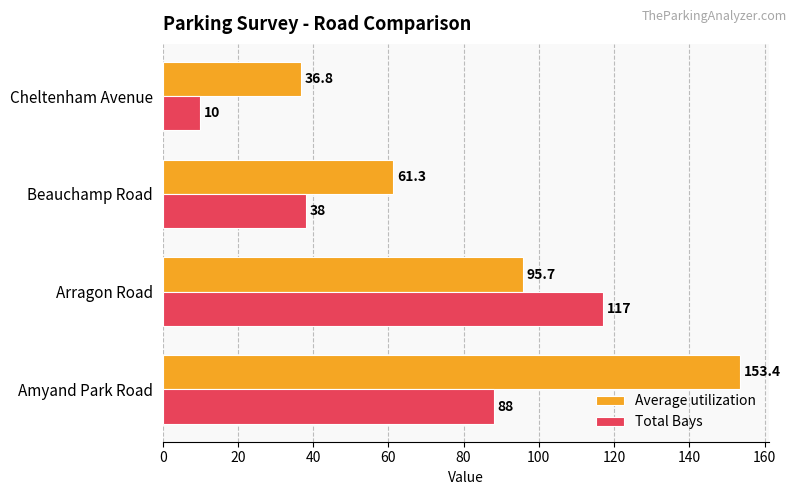

At Arragon Road, list the series in order from smallest to largest.

Average utilization, Total Bays